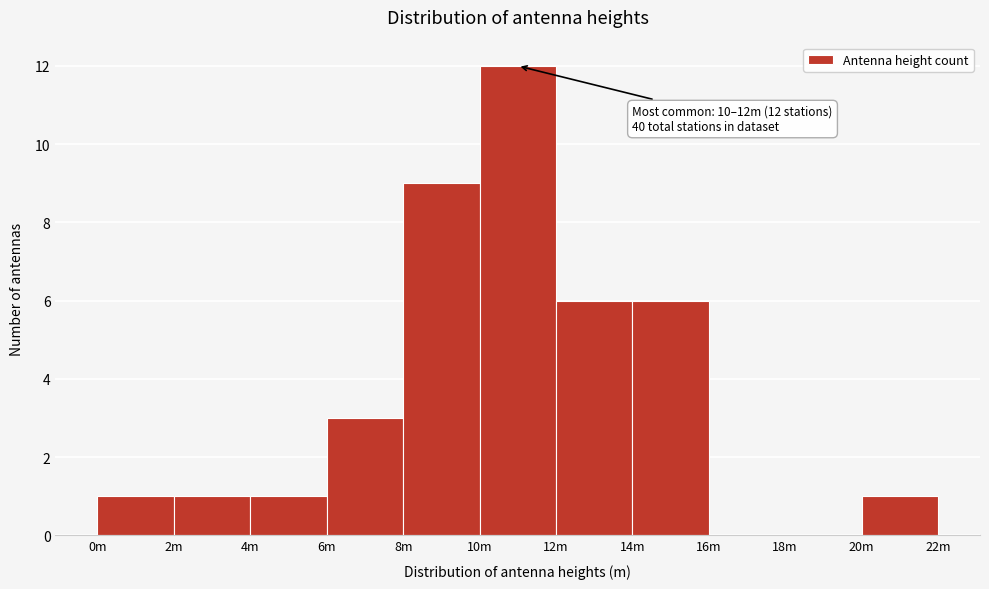

Reading left to right, list all the values displayed in this chart.

0m=1	2m=1	4m=1	6m=3	8m=9	10m=12	12m=6	14m=6	16m=0	18m=0	20m=1